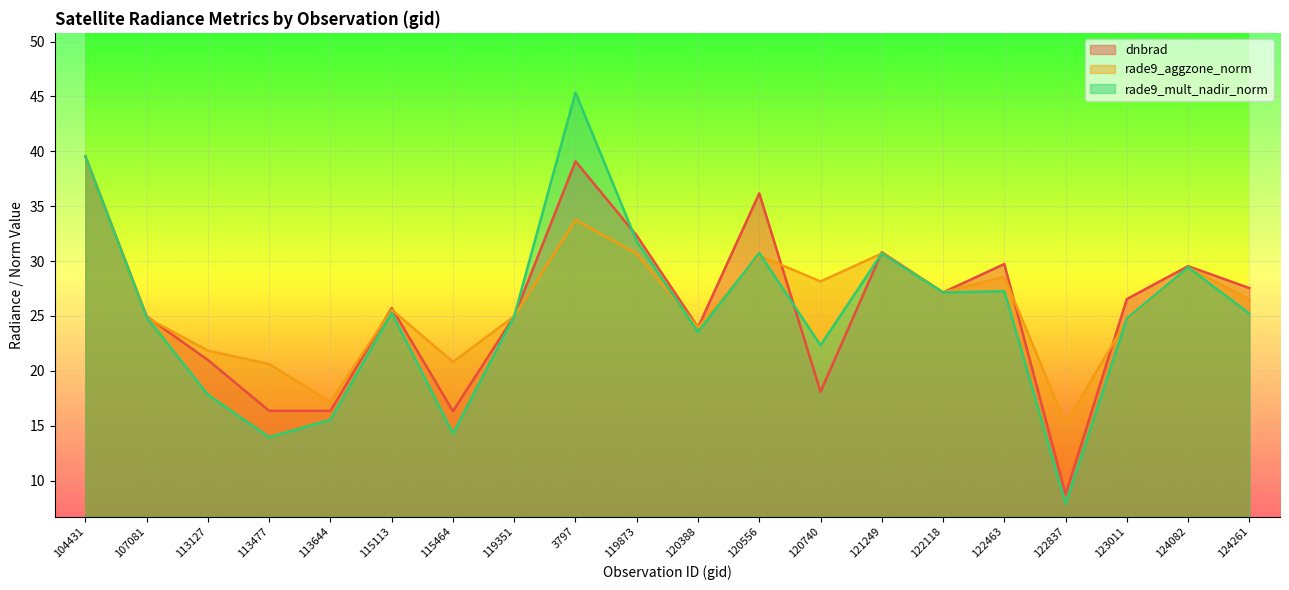

What position from the right is 120740?

8